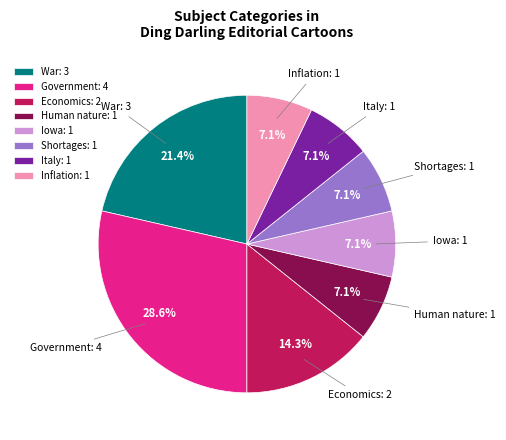

To the nearest percent, what percentage of the pie is Government?

29%